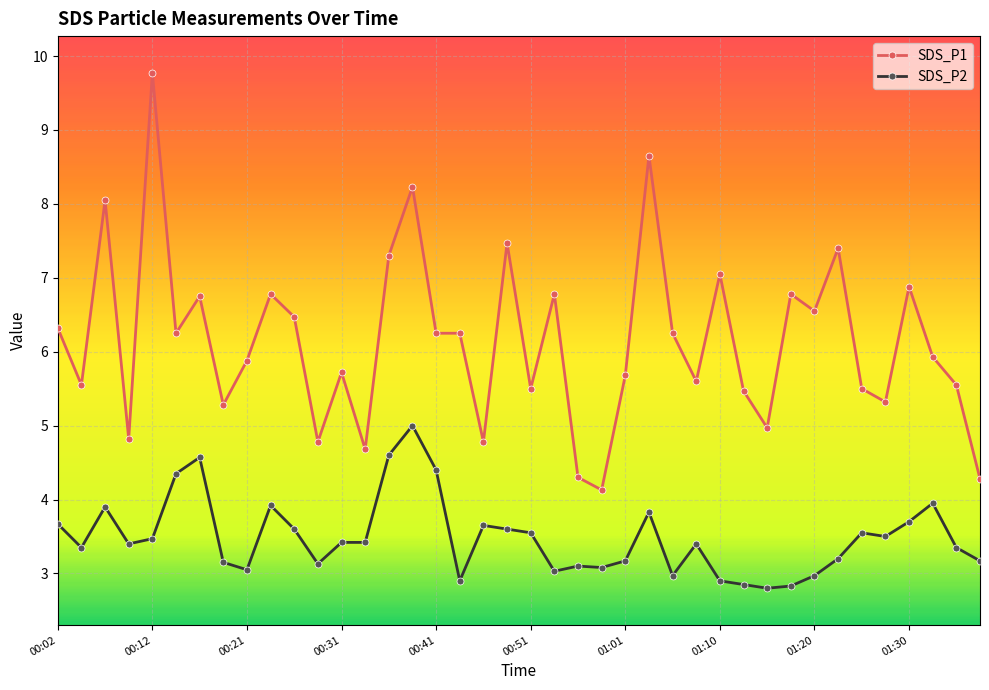

Which series has the largest range (max minus min)?

SDS_P1